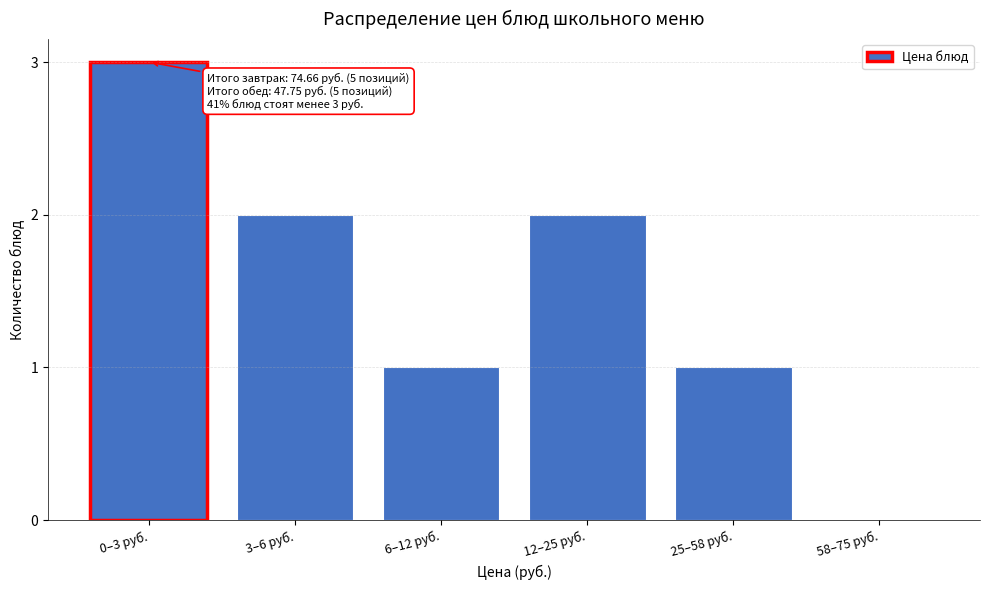

Reading left to right, what are all the values shown in this chart?

0–3 руб.=3	3–6 руб.=2	6–12 руб.=1	12–25 руб.=2	25–58 руб.=1	58–75 руб.=0